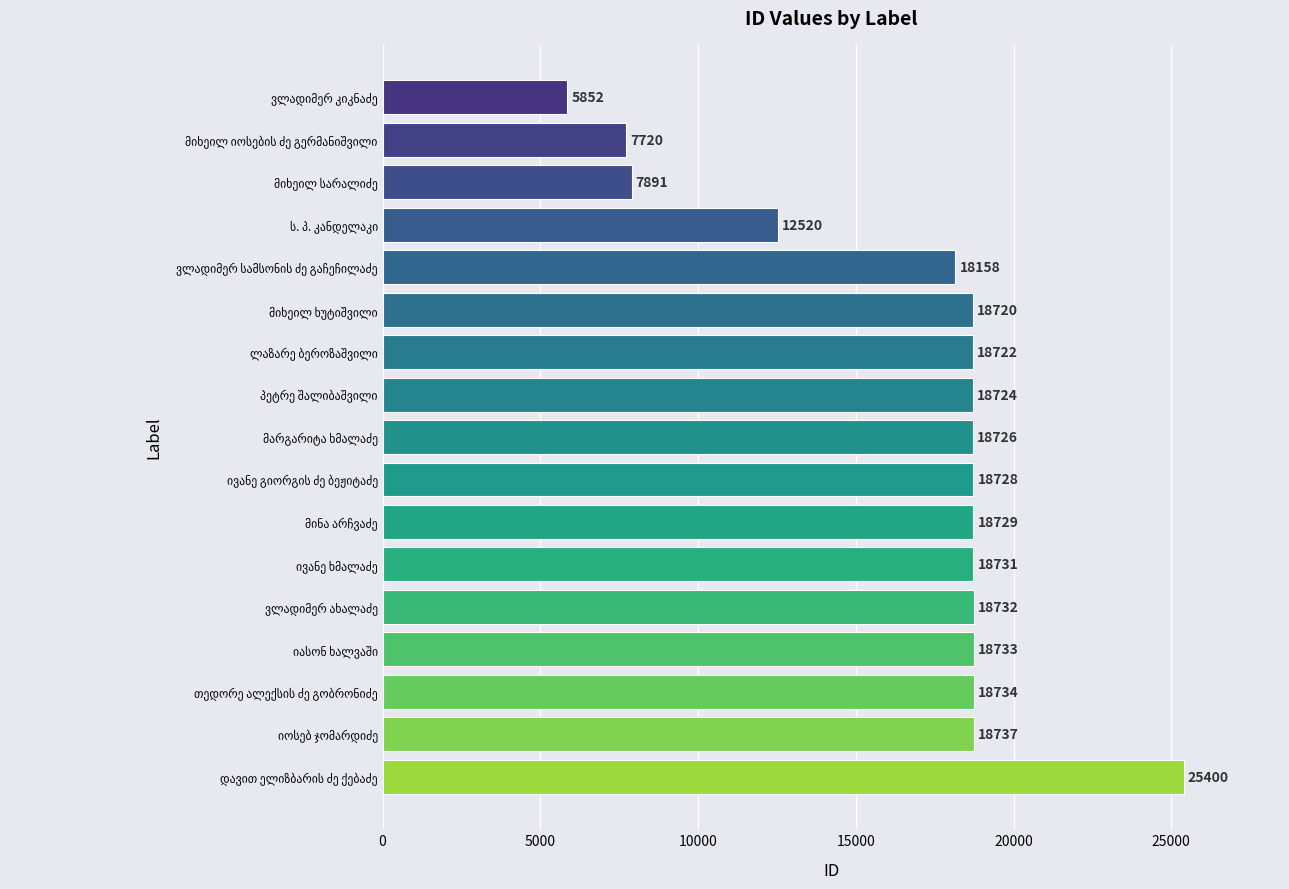

Reading bottom to top, extract all data points from this chart.

25400	18737	18734	18733	18732	18731	18729	18728	18726	18724	18722	18720	18158	12520	7891	7720	5852